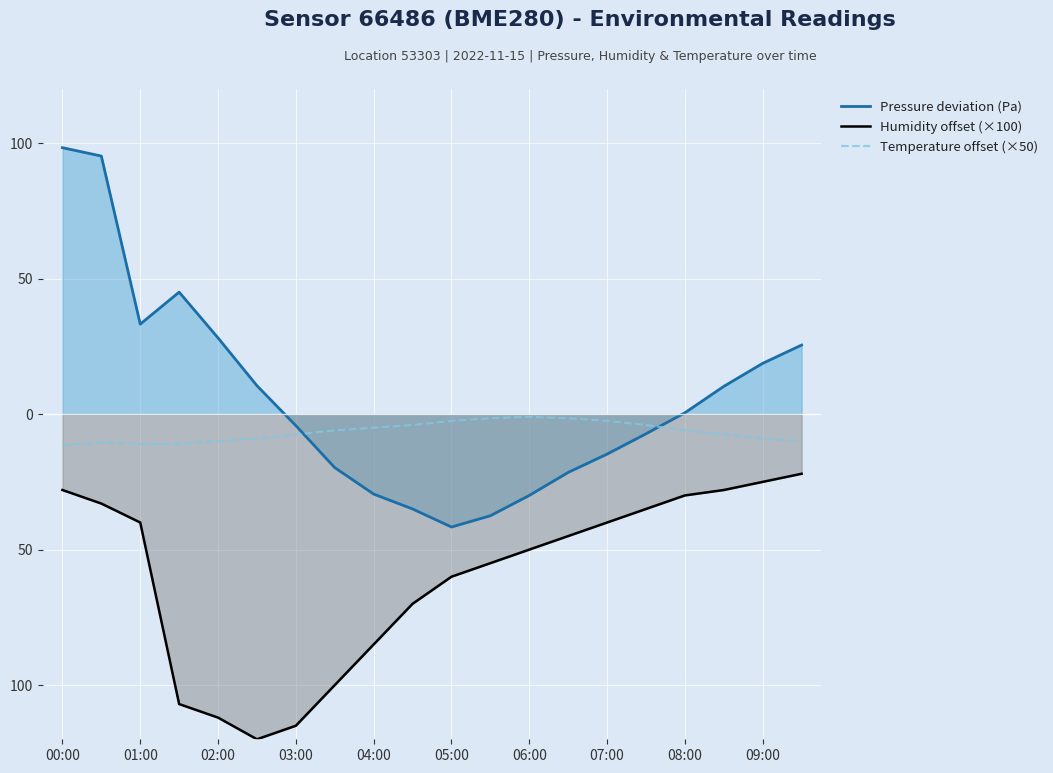

At how many categories does at least one series exceed -103?

20